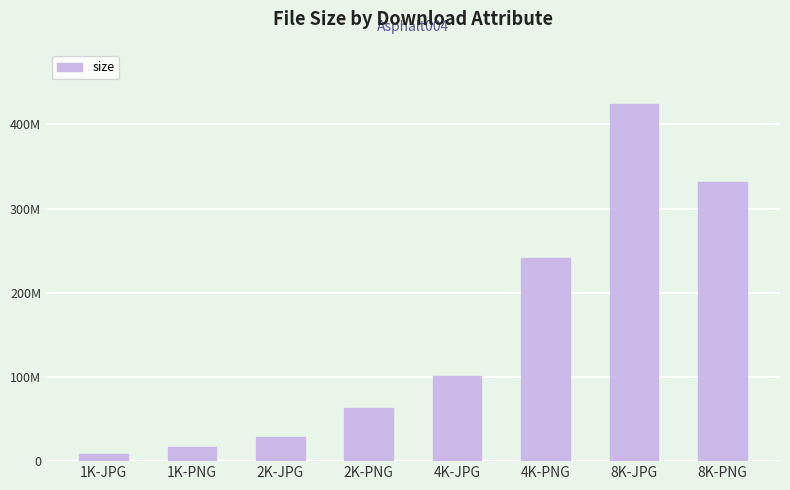

What is the difference between the values at 1K-PNG and 2K-JPG?

11991812